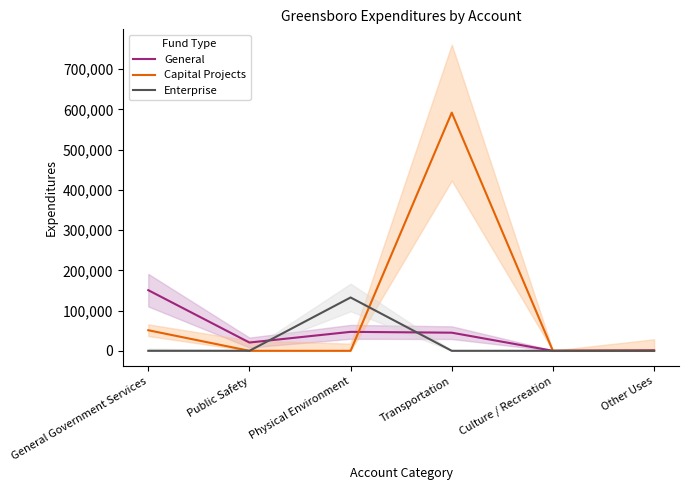

How many times do General and Enterprise cross each other?

2